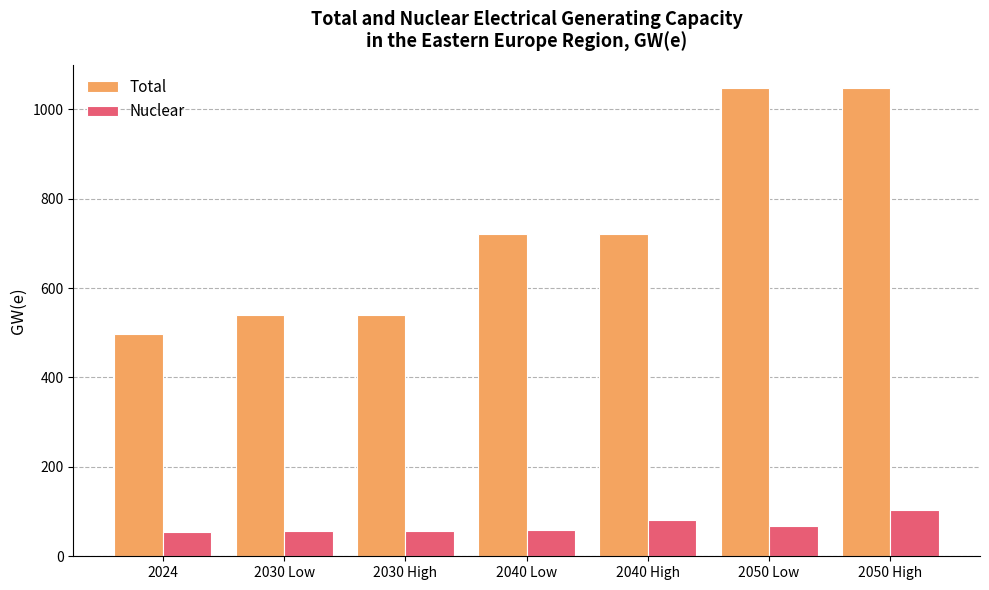

List the series in order of their peak value, highest first.

Total, Nuclear